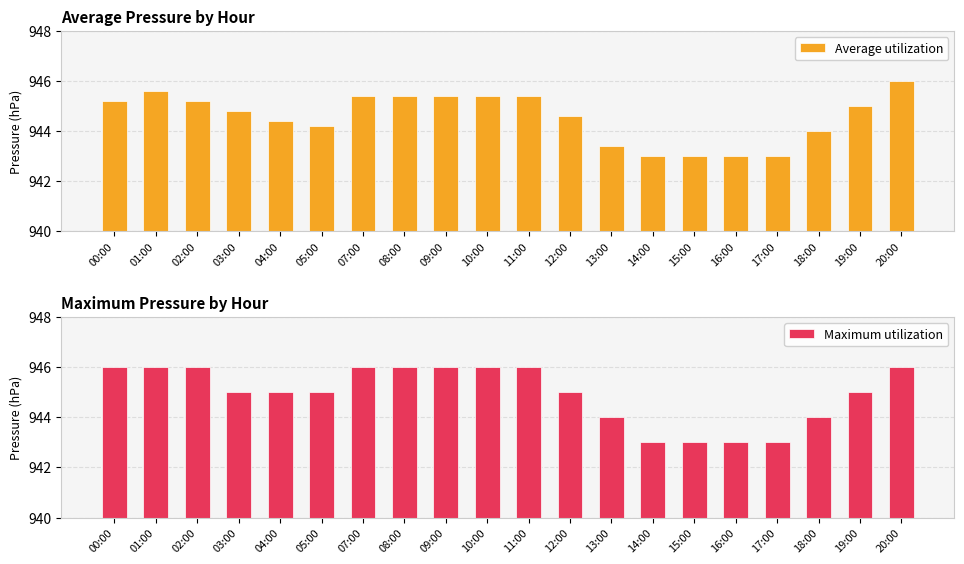

Rank the series by their maximum value, from highest to lowest.

Average utilization, Maximum utilization